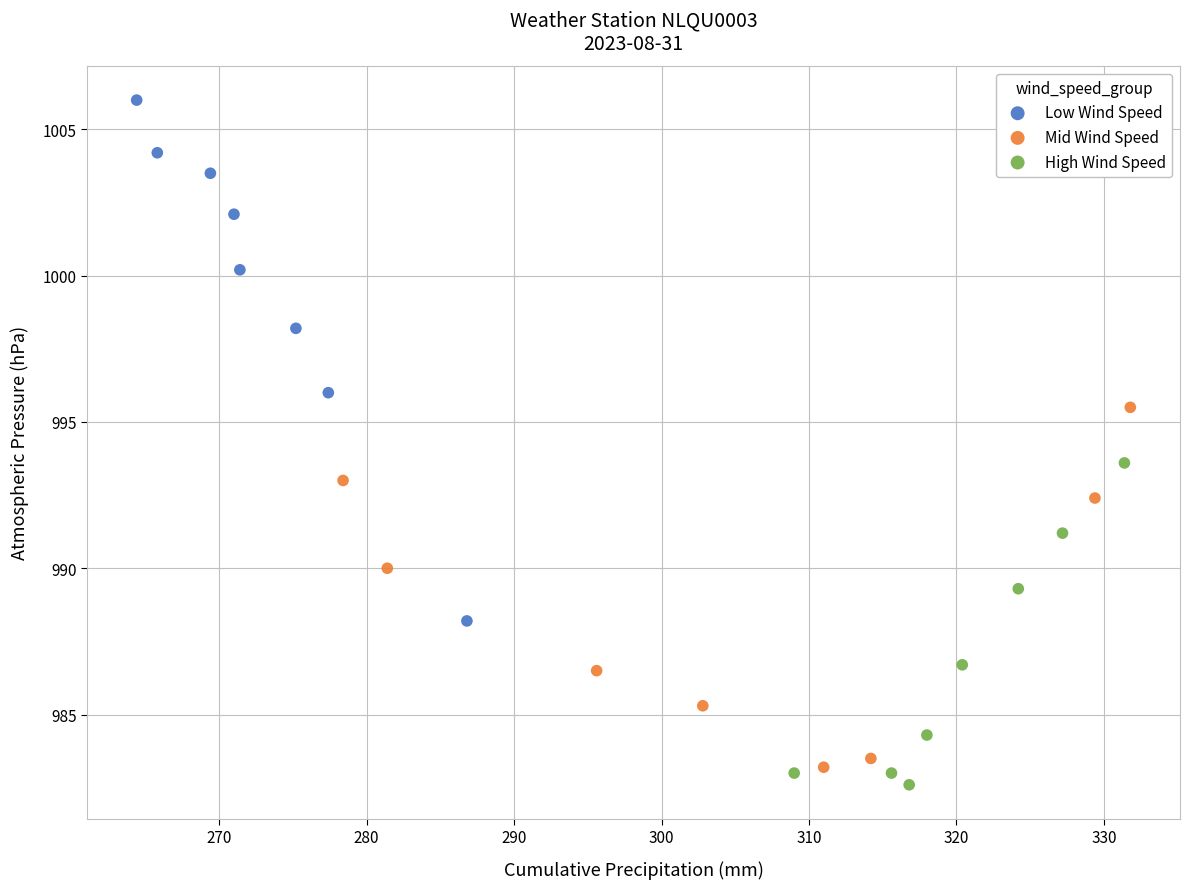

Which series reaches the maximum Y coordinate?

Low Wind Speed